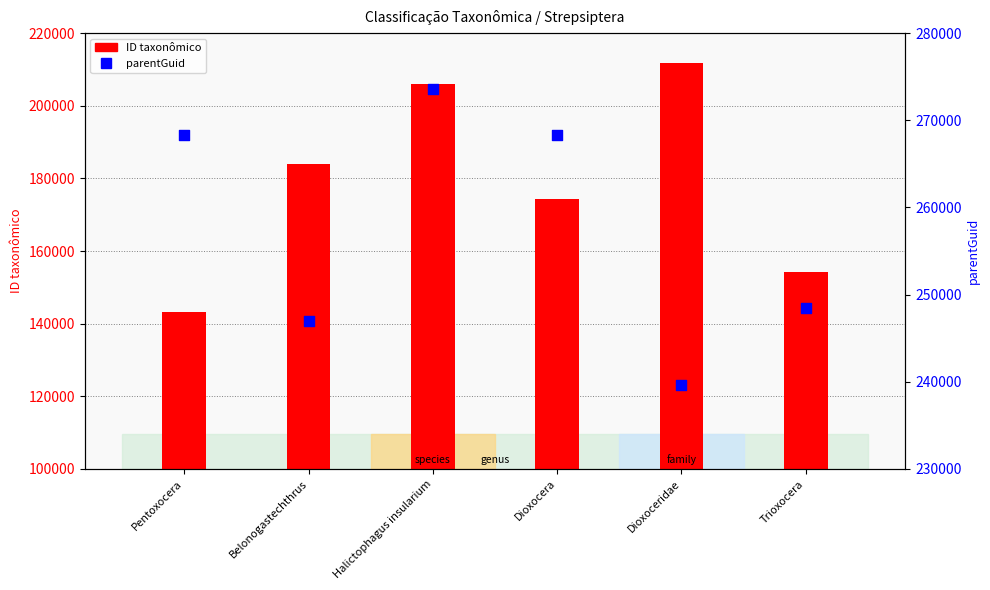

Which series contains the highest Y value?

parentGuid